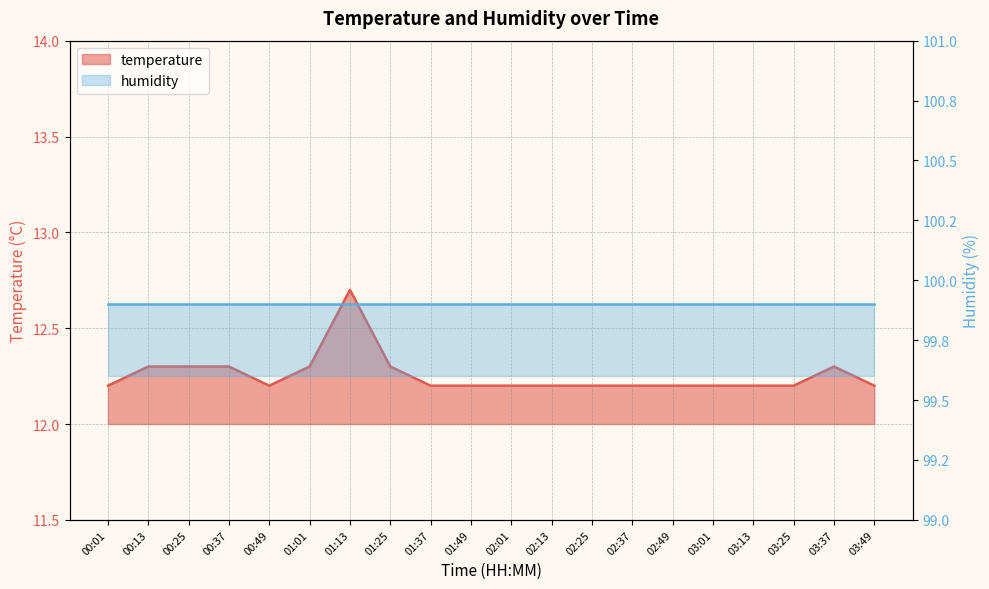

Which has a higher value, 01:25 or 03:01?

01:25